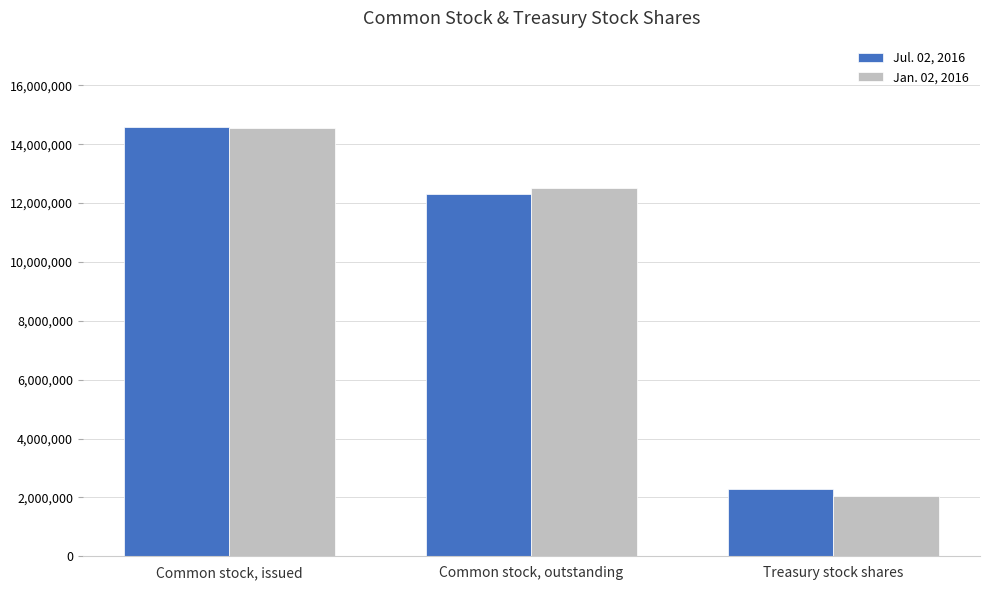

What is the minimum value for Jan. 02, 2016?

2062746